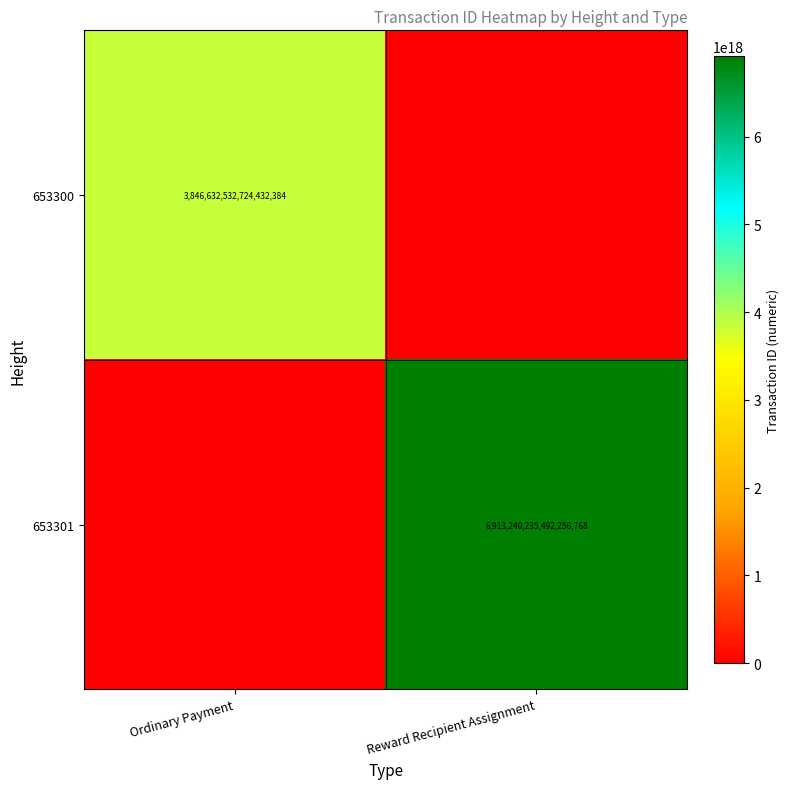

The value of 653301 at Reward Recipient Assignment is 6913240235492256768. True or false?

True